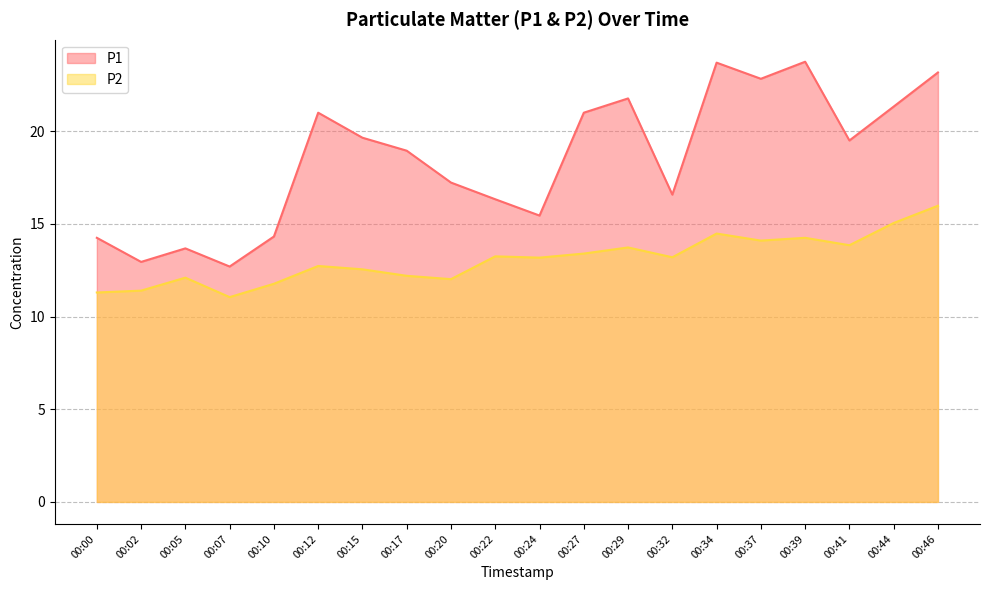

Which category has the highest value across all series?

00:39